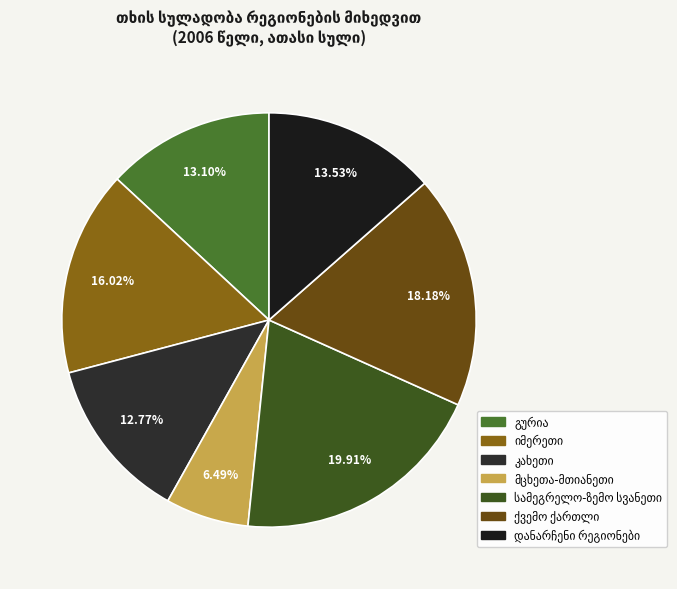

Is there a majority slice in this chart?

No